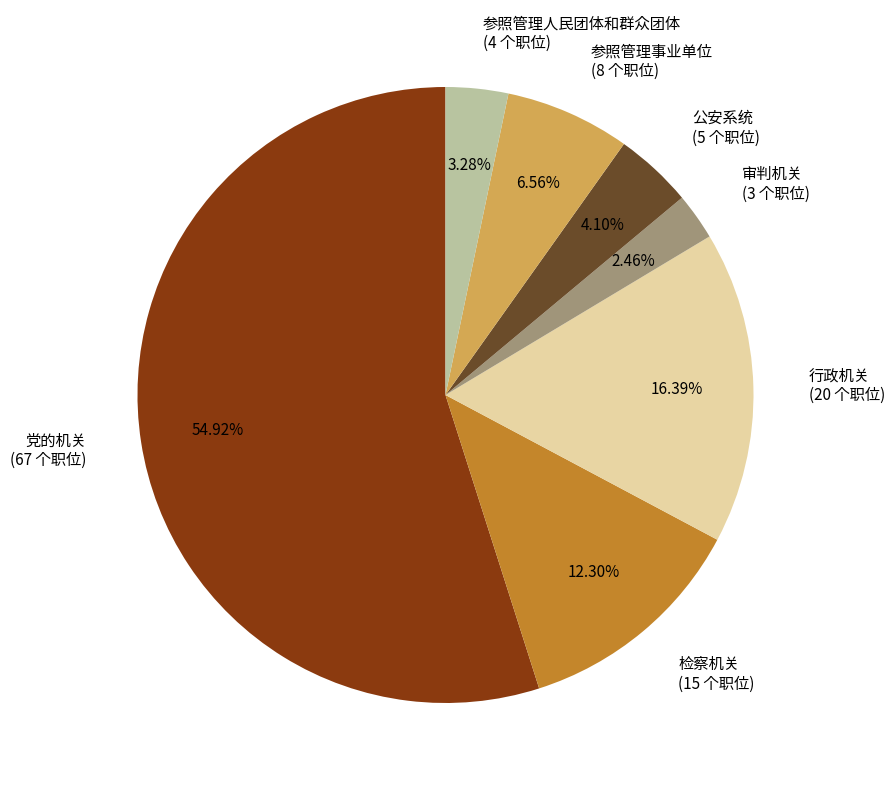

Does any single category account for the majority?

Yes